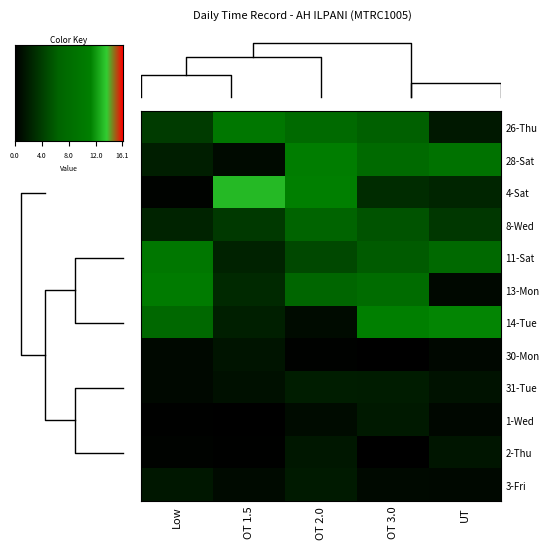

Between 1 and 2, which is larger?

1